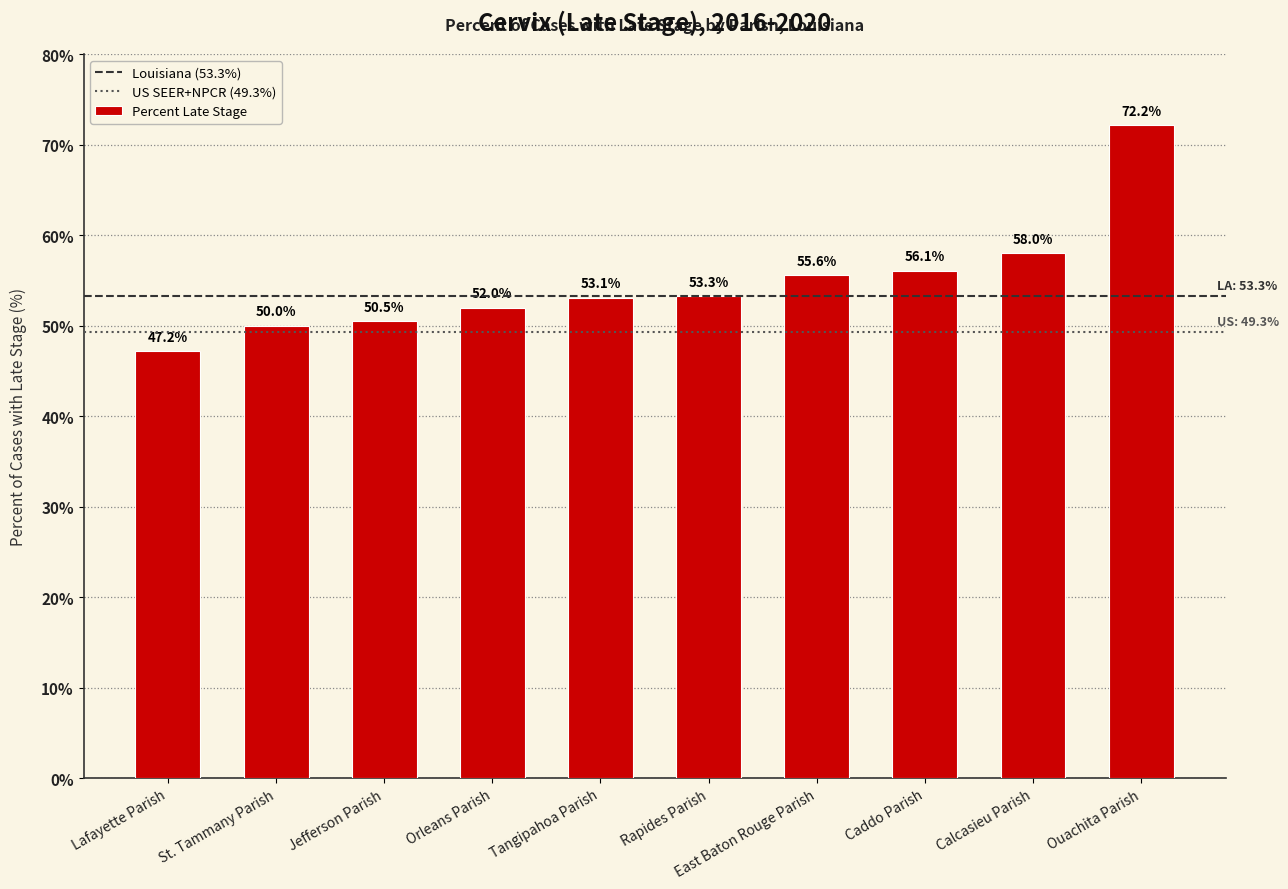

What is the smallest value displayed?

47.2